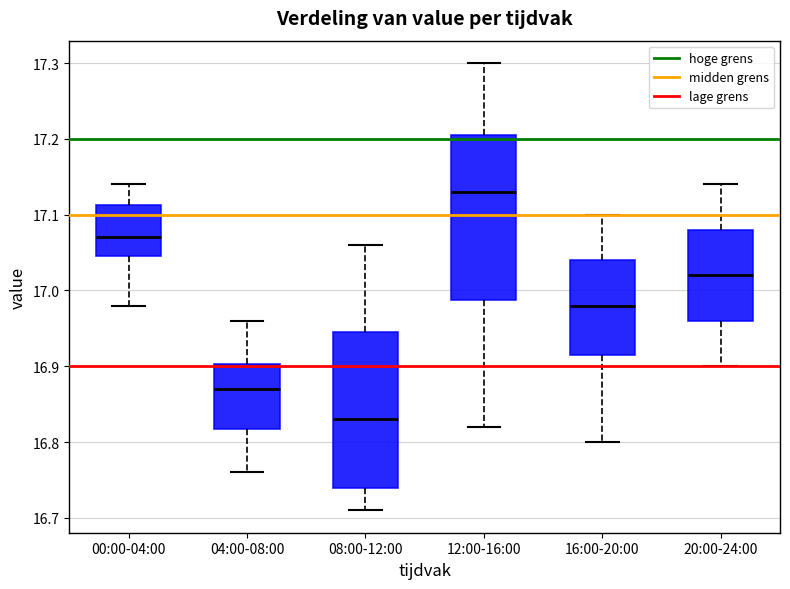

Where does the upper whisker of the box for 08:00-12:00 end on the y-axis? The values are not printed on the chart, so give them approximately, as read against the axis.

17.06